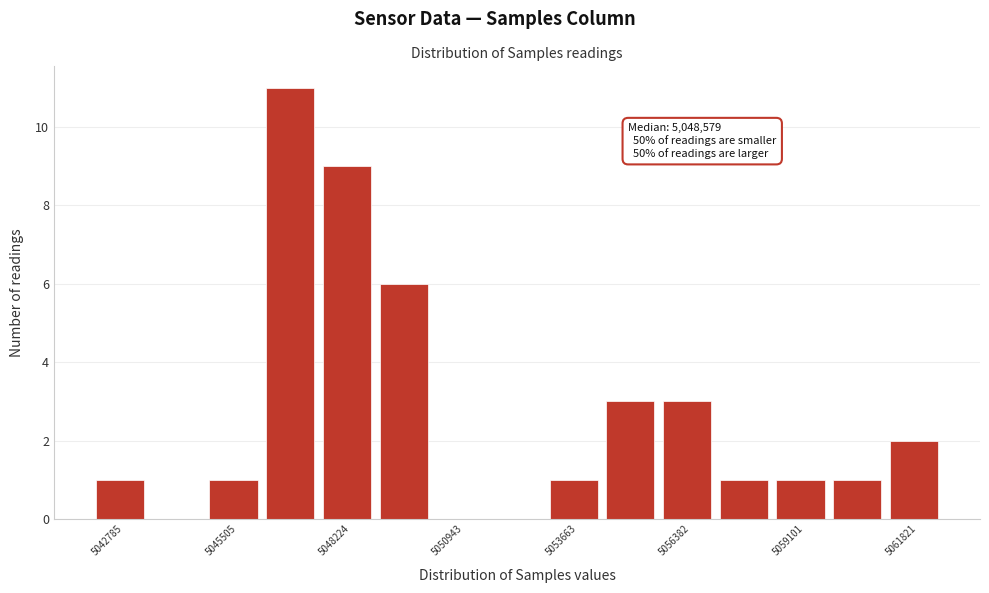

Read against the x-axis, roughly where is the centre of the tallest bar?

5047000